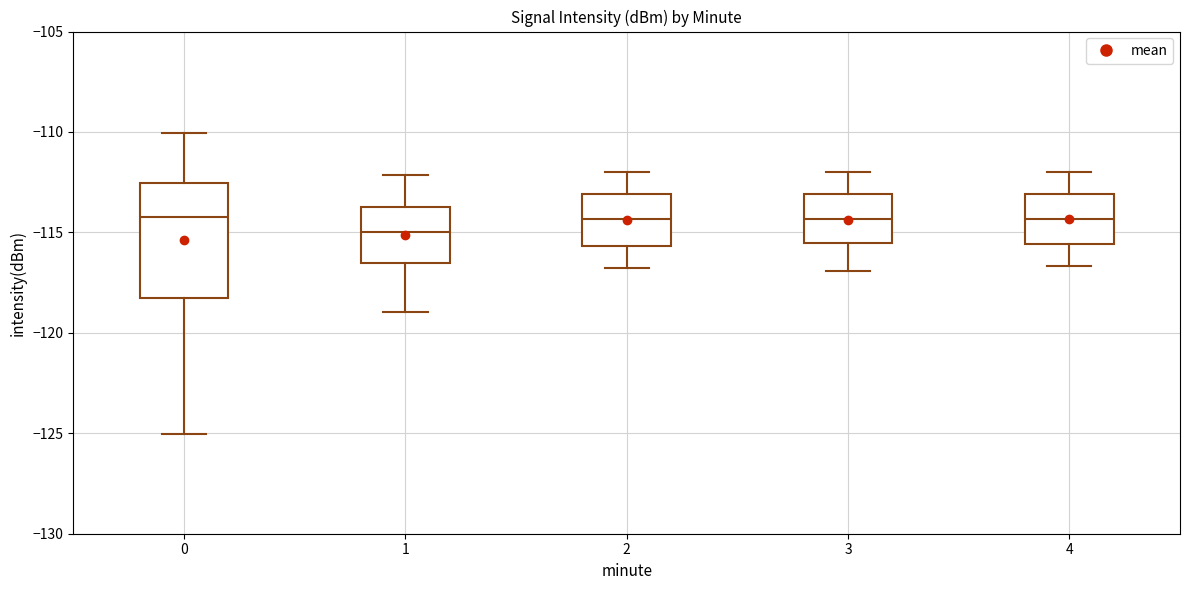

Reading left to right, read every box against the y-axis: the position of its median line, the range the box covers, and the ends of its whiskers. The values are not printed on the chart, so give them approximately, as read against the axis.

0: median -114.0, box -118.0 to -112.5, whiskers -125.0 to -110.0
1: median -115.0, box -116.5 to -113.5, whiskers -119.0 to -112.0
2: median -114.5, box -115.5 to -113.0, whiskers -117.0 to -112.0
3: median -114.5, box -115.5 to -113.0, whiskers -117.0 to -112.0
4: median -114.5, box -115.5 to -113.0, whiskers -116.5 to -112.0